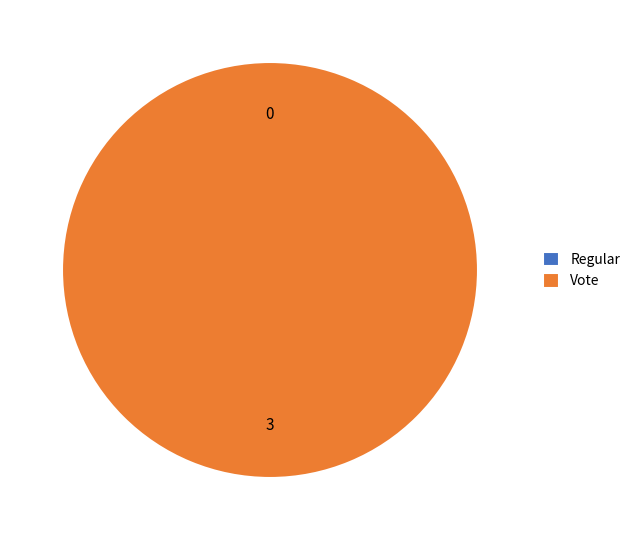

To the nearest percent, what is the difference between the largest and smallest slice percentages?

100%